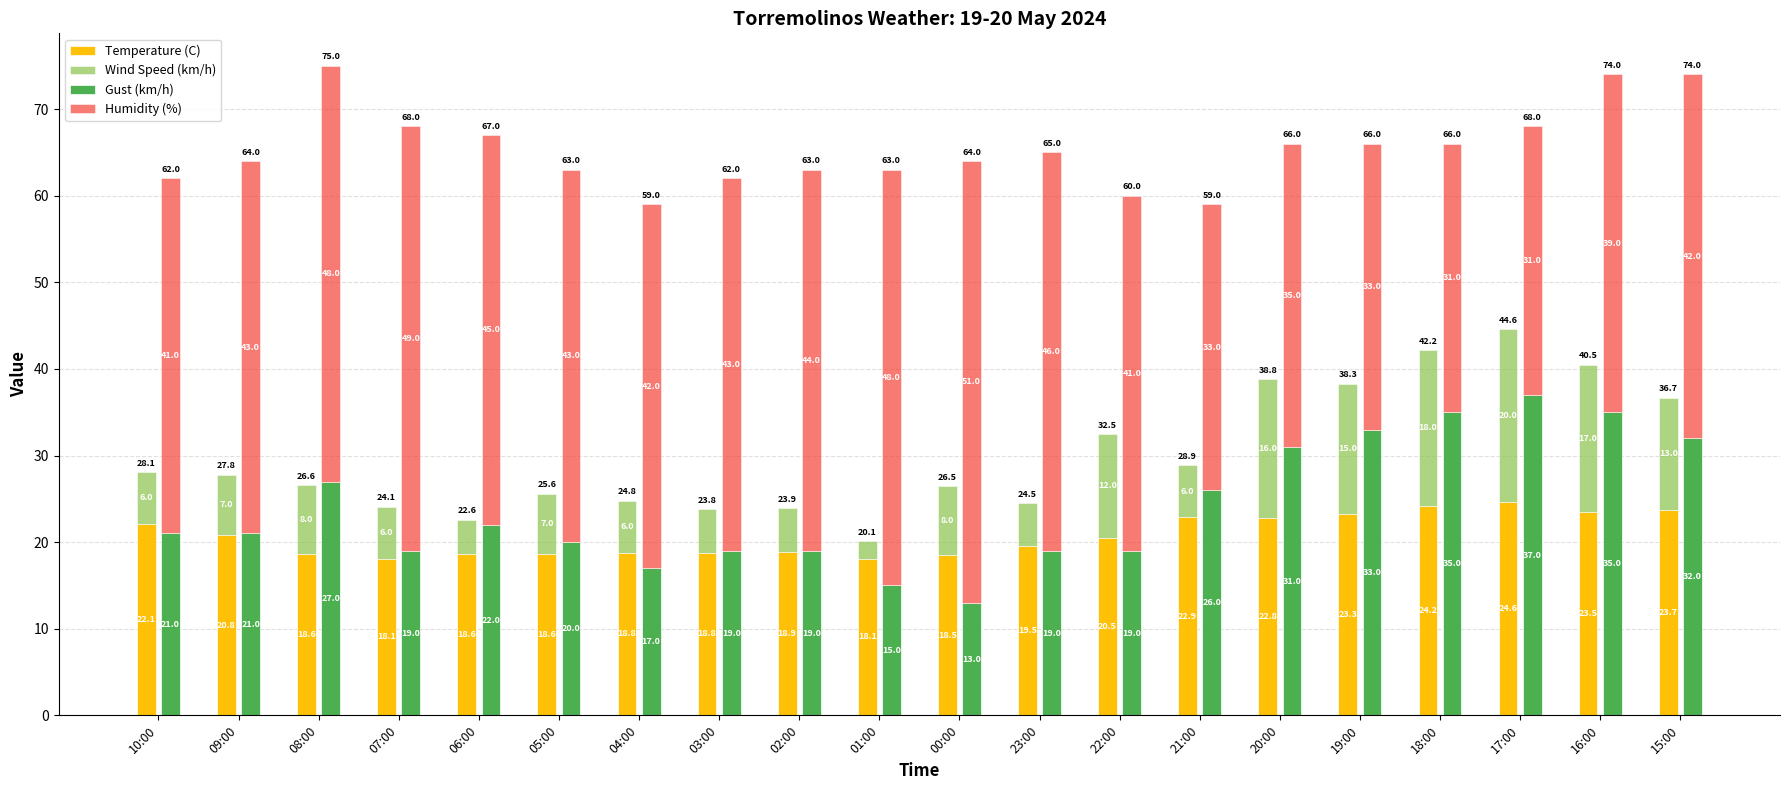

Which series has the largest total across all categories?

Humidity (%)